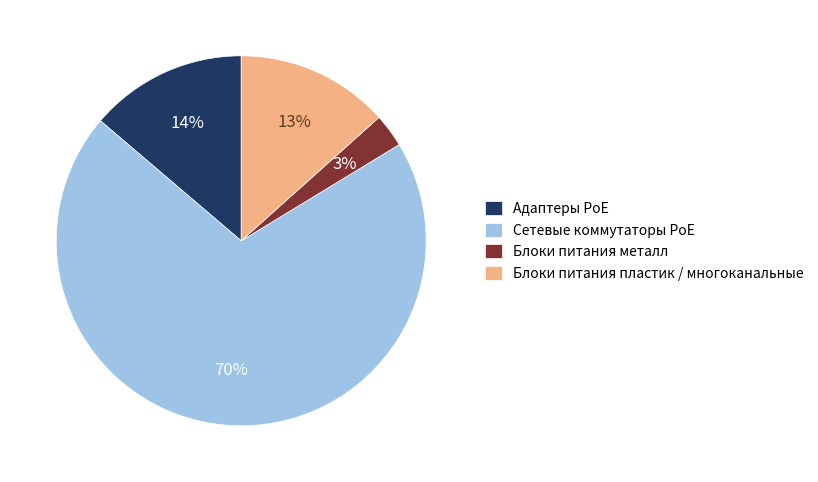

Between Адаптеры PoE and Сетевые коммутаторы PoE, which is larger?

Сетевые коммутаторы PoE